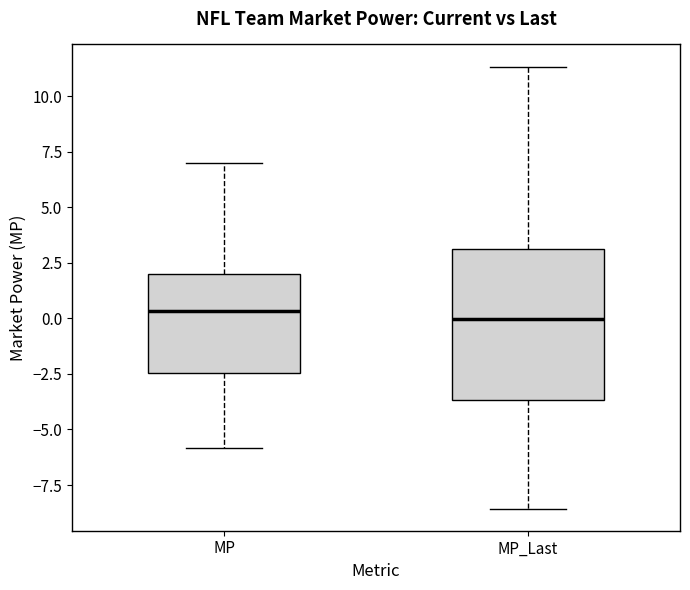

Reading left to right, transcribe this box plot: for each box, give where its median line is, the range the box spans, and where its two whiskers end, as read against the y-axis. The values are not printed on the chart, so give them approximately, as read against the axis.

MP: median 0.5, box -2.5 to 2.0, whiskers -6.0 to 7.0
MP_Last: median 0.0, box -3.5 to 3.0, whiskers -8.5 to 11.5